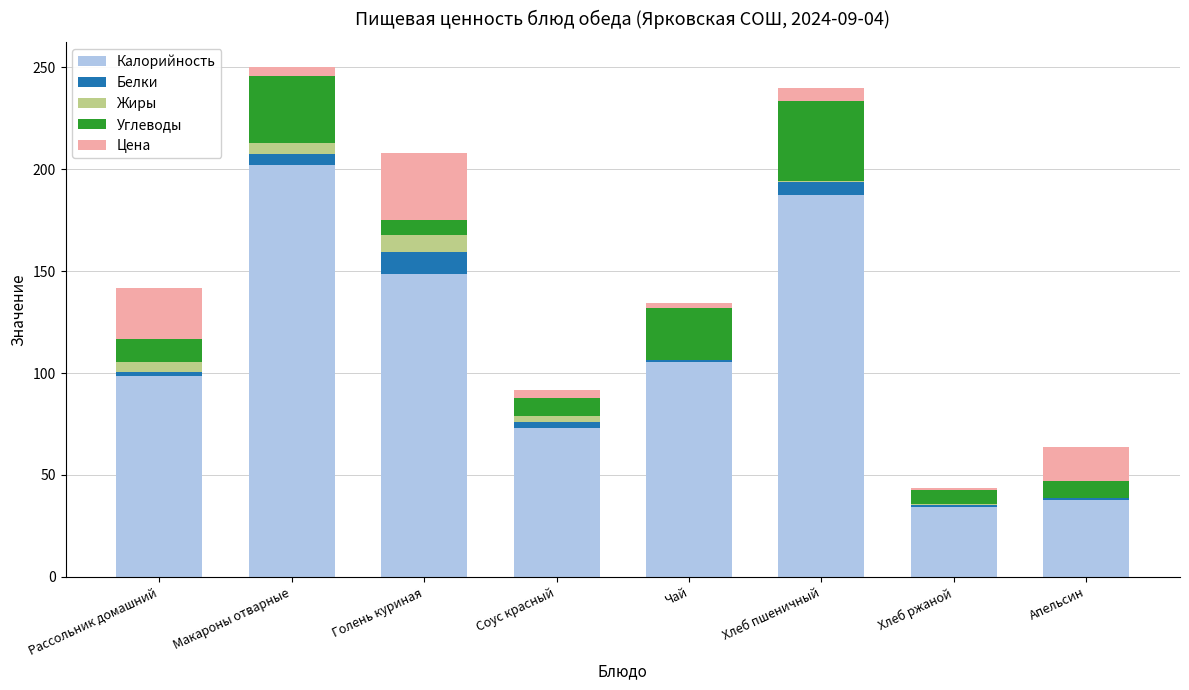

True or false: Калорийность has a value of 21.7 at Хлеб ржаной.

False